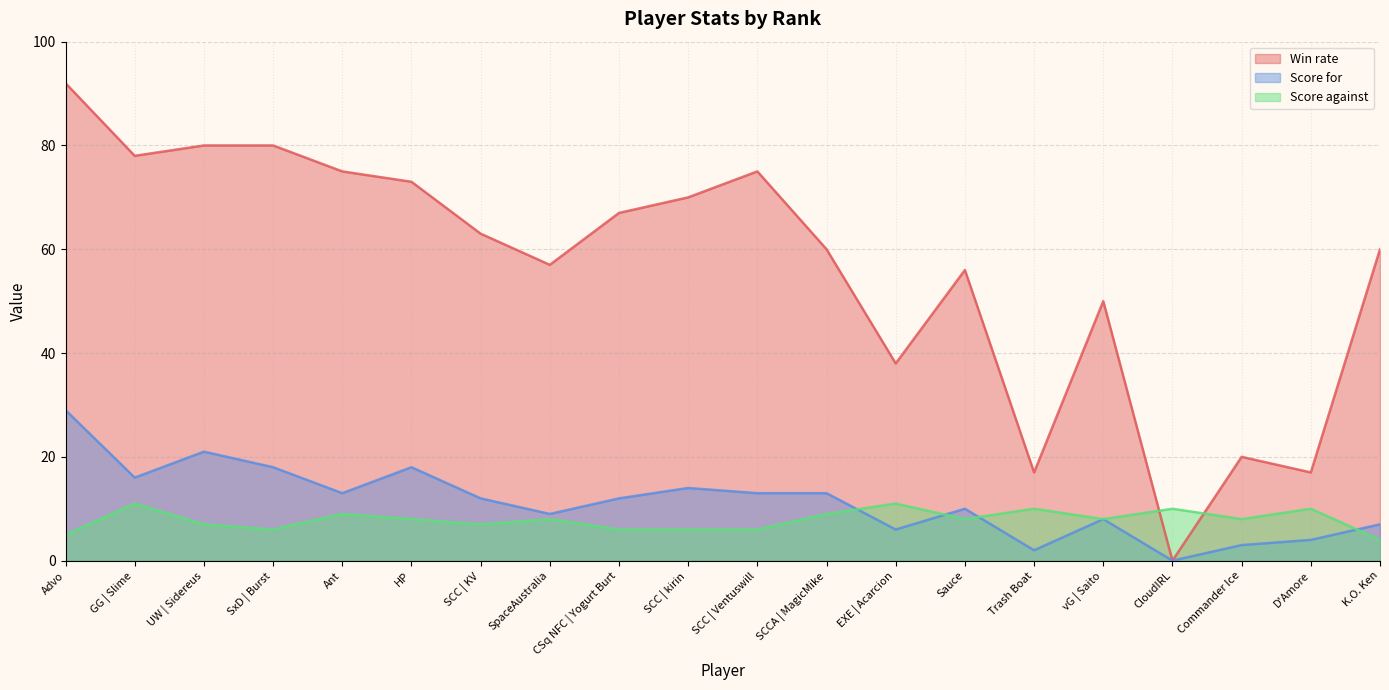

Which category has the highest value in the Win rate series?

Advo